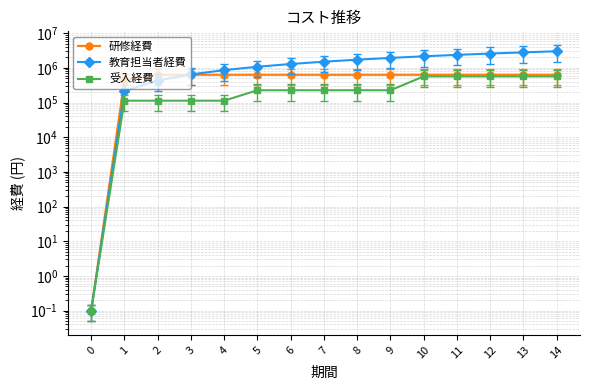

What is the spread (max minus min) of values at 5?

849000.0